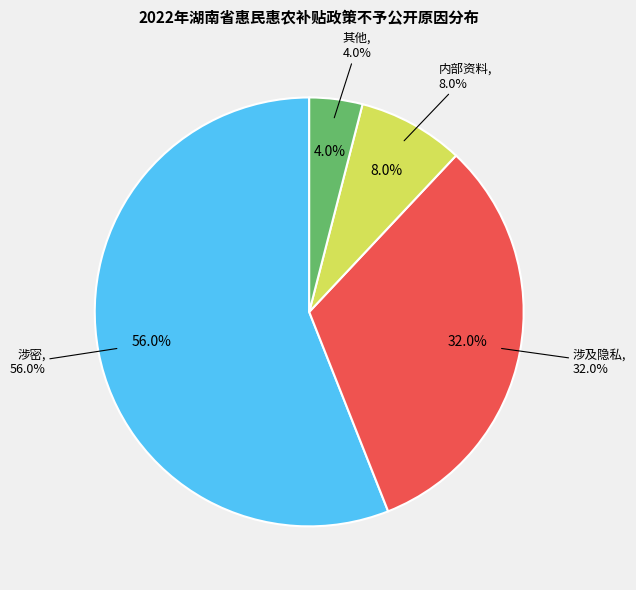

Is it true that 涉密 is 22% of the pie?

False